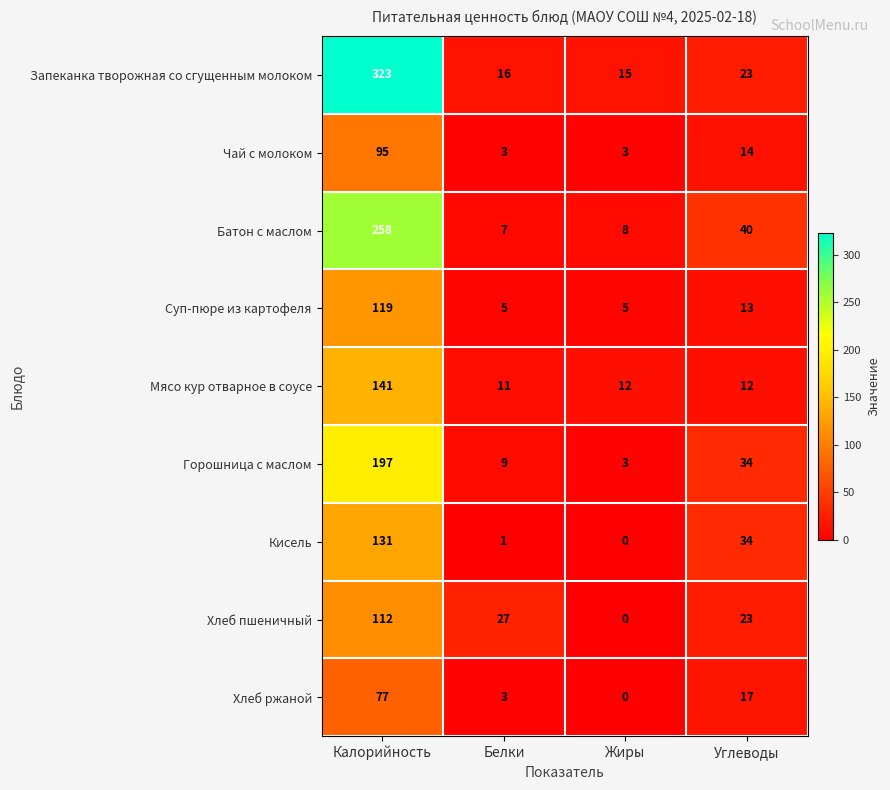

At which category is the sum across all series the highest?

Калорийность